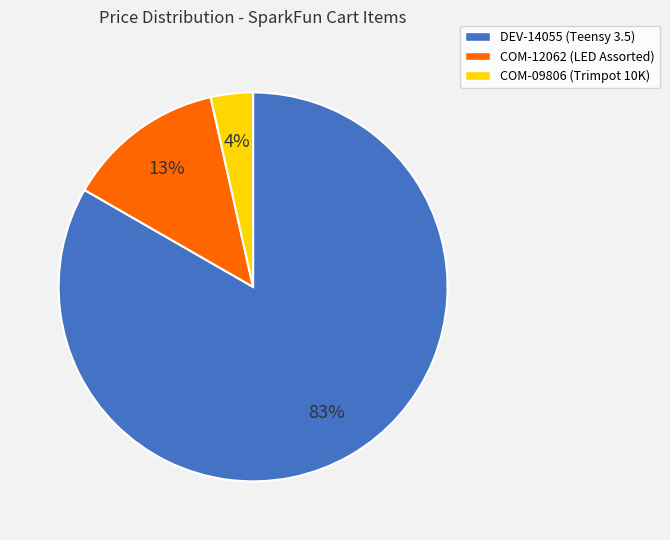

Rank the categories by value from lowest to highest.

COM-09806 (Trimpot 10K), COM-12062 (LED Assorted), DEV-14055 (Teensy 3.5)